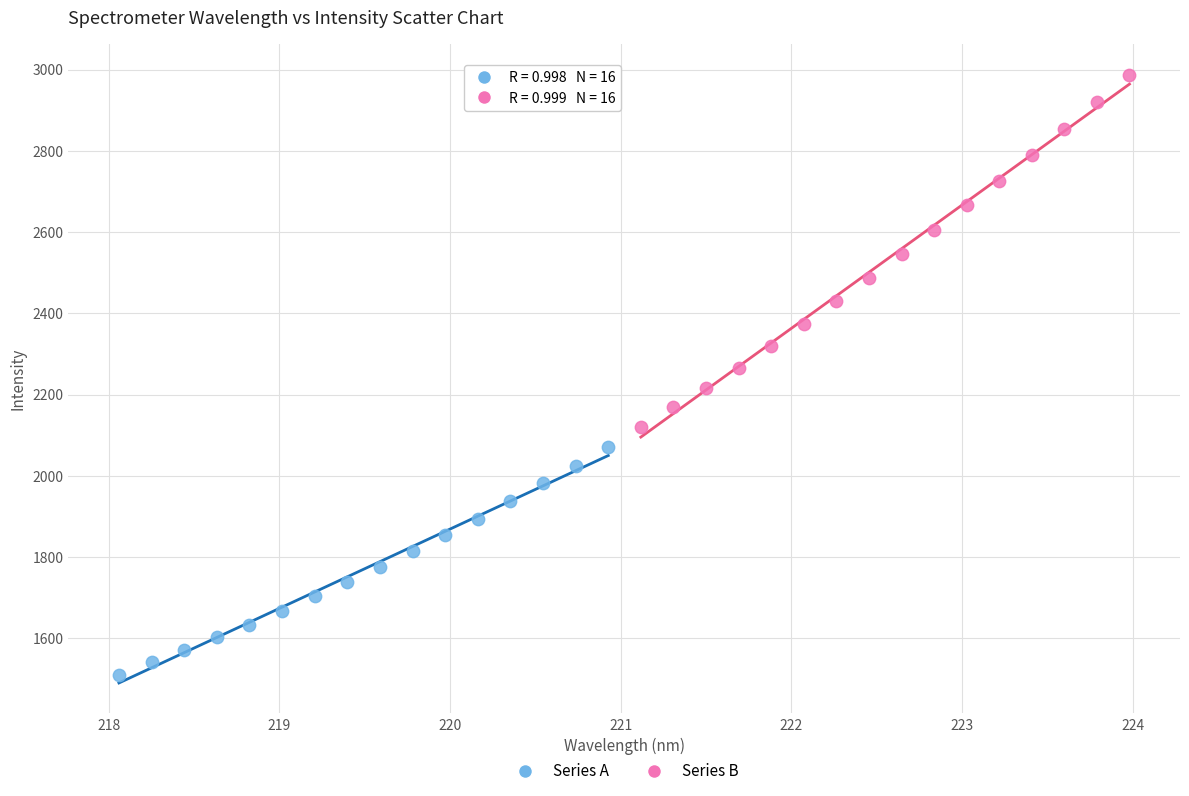

What are all the series names shown in the legend?

Series A, Series B